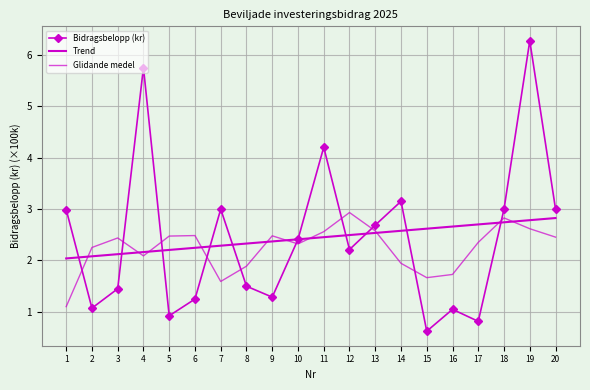

How many lines are shown in the chart?

3